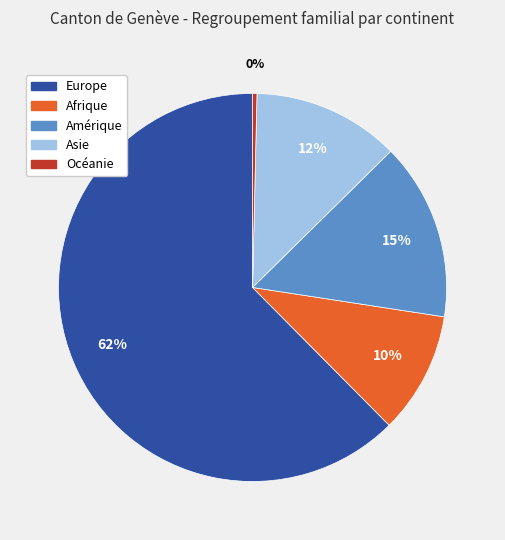

Which has a higher value, Afrique or Océanie?

Afrique